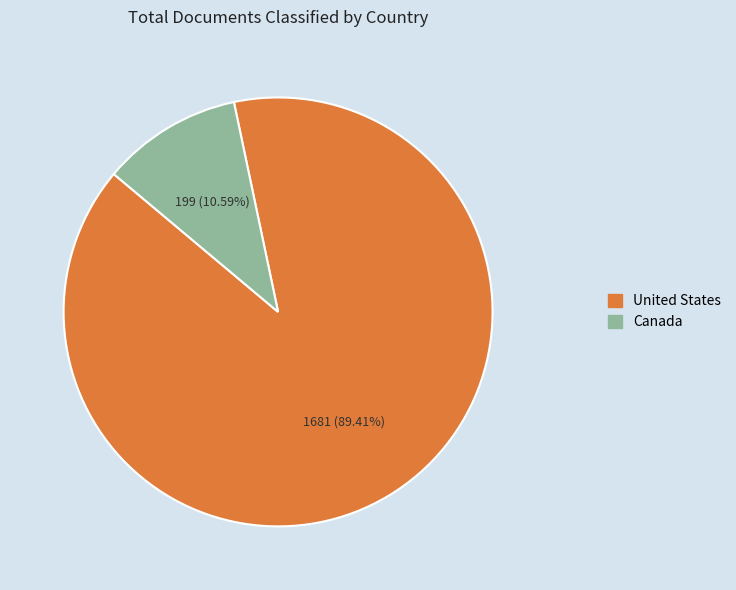

True or false: Canada accounts for 1% of the total.

False